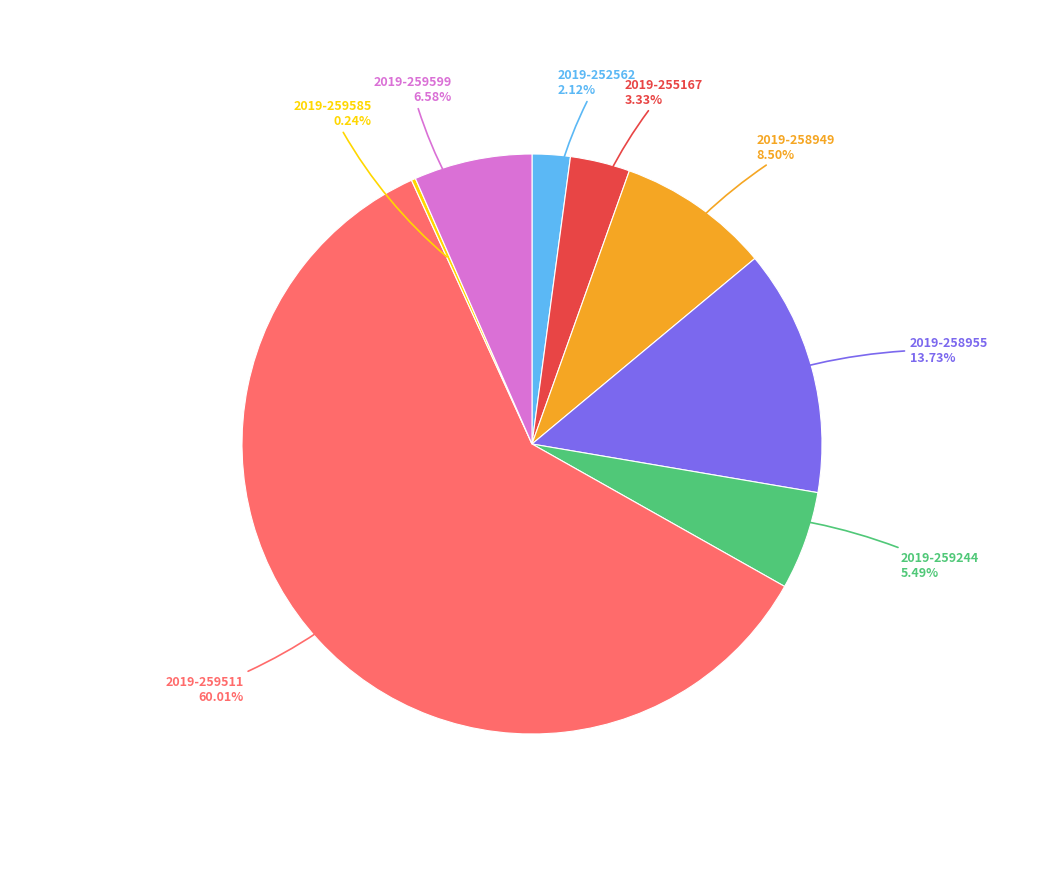

What is the change in value from 2019-255167 to 2019-259599?

+2264